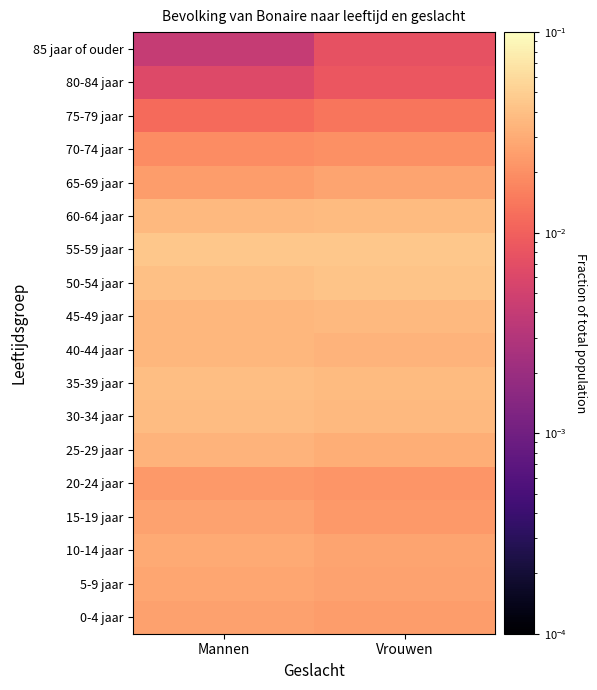

At which category is the sum across all series the highest?

Mannen